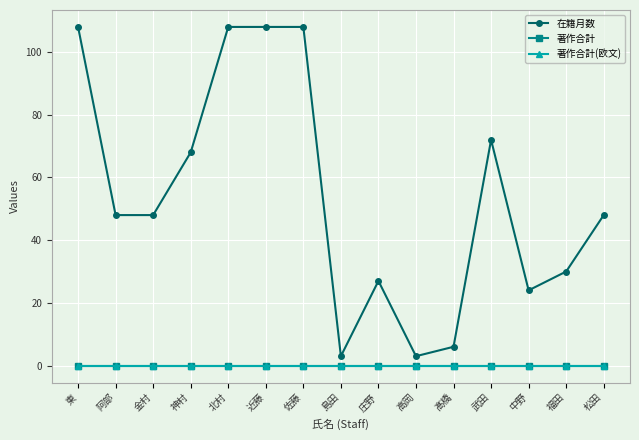

Is this an area chart (filled region under the line)?

No